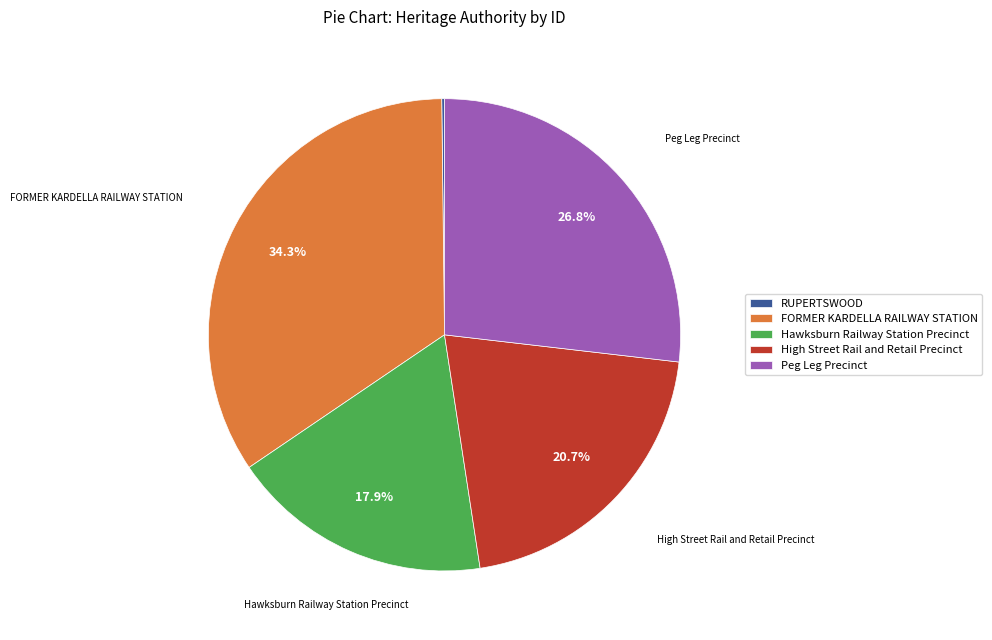

Does Hawksburn Railway Station Precinct represent more than half of the total?

No